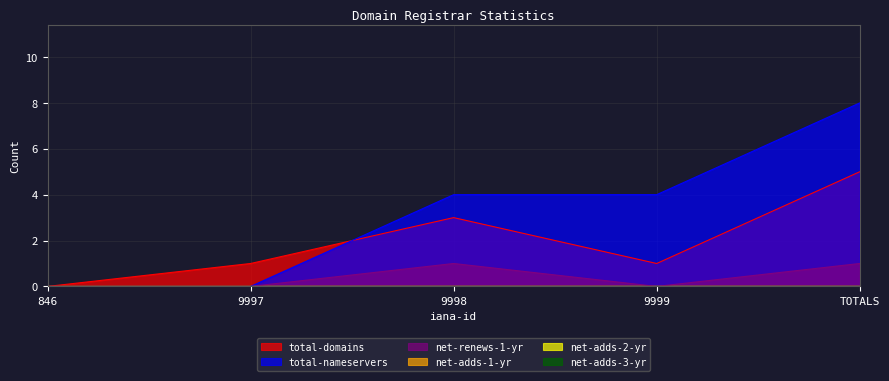

Which series has the largest total across all categories?

total-nameservers